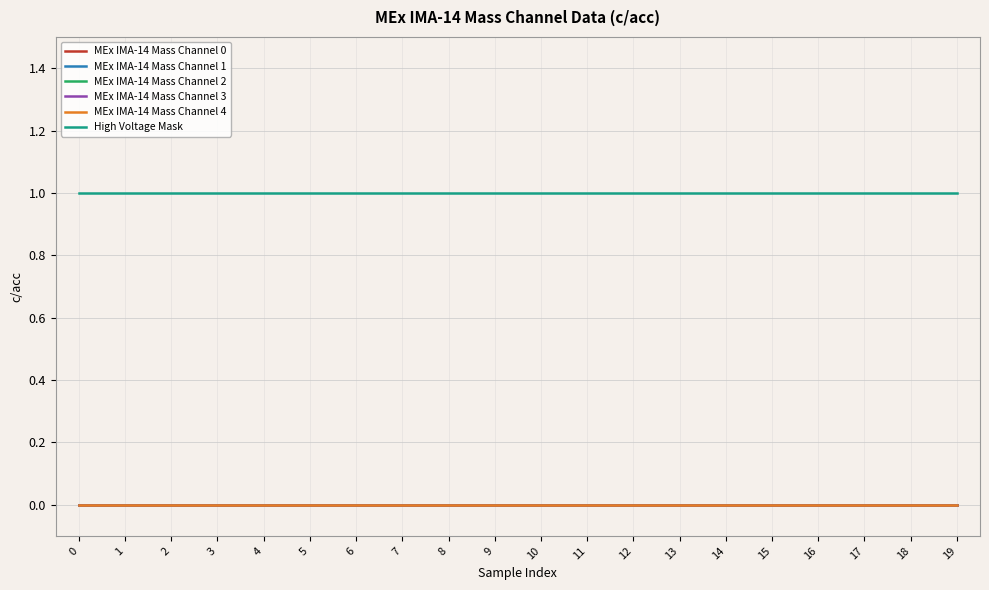

Does the chart display data point markers on the line(s)?

No